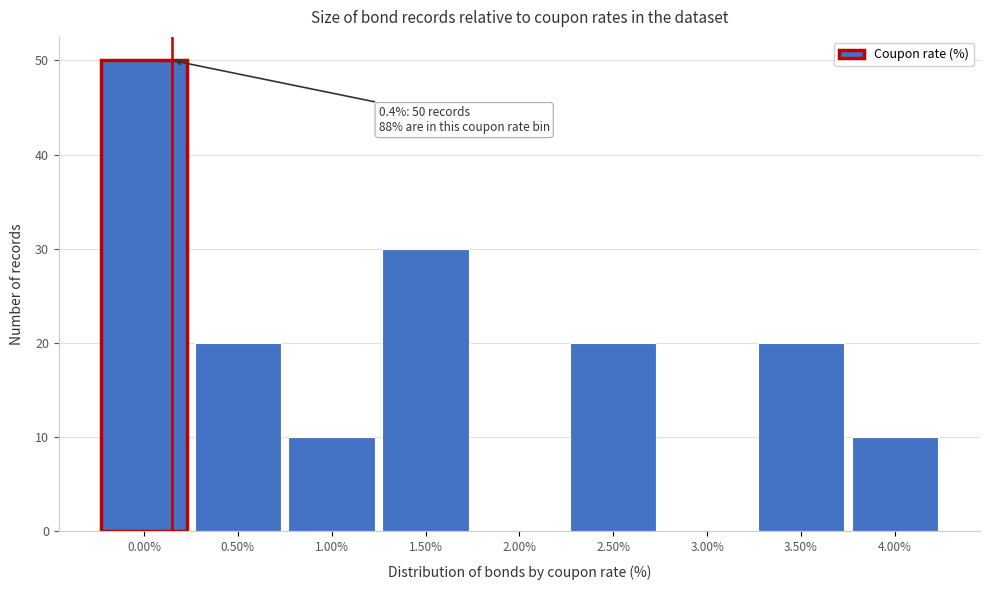

Reading right to left, extract all data points from this chart.

4.00%=10	3.50%=20	3.00%=0	2.50%=20	2.00%=0	1.50%=30	1.00%=10	0.50%=20	0.00%=50